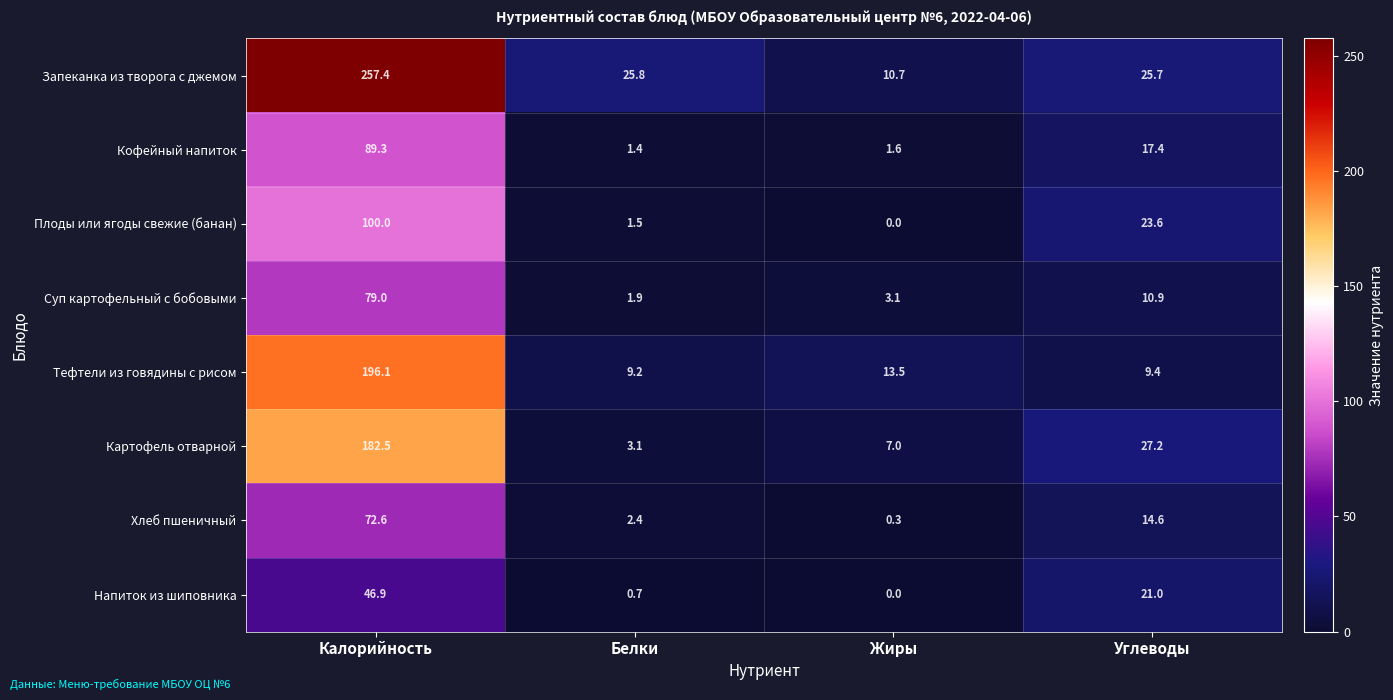

Rank the series by their maximum value, from highest to lowest.

Запеканка из творога с джемом, Тефтели из говядины с рисом, Картофель отварной, Плоды или ягоды свежие (банан), Кофейный напиток, Суп картофельный с бобовыми, Хлеб пшеничный, Напиток из шиповника